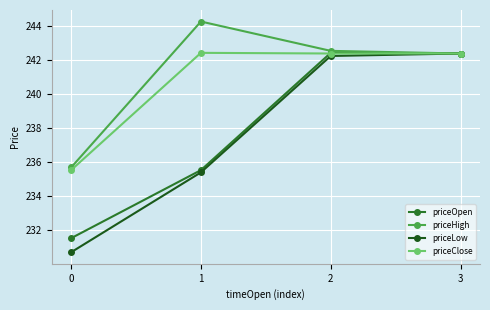

At which category is the sum across all series the highest?

2